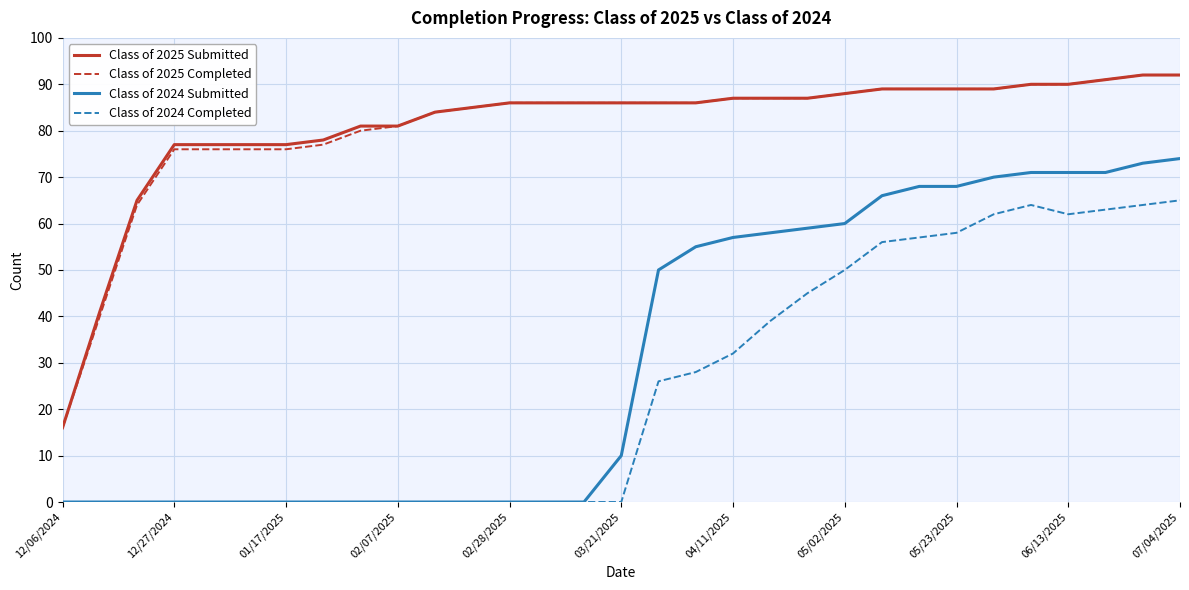

True or false: Class of 2025 Submitted and Class of 2024 Submitted intersect in this chart.

False